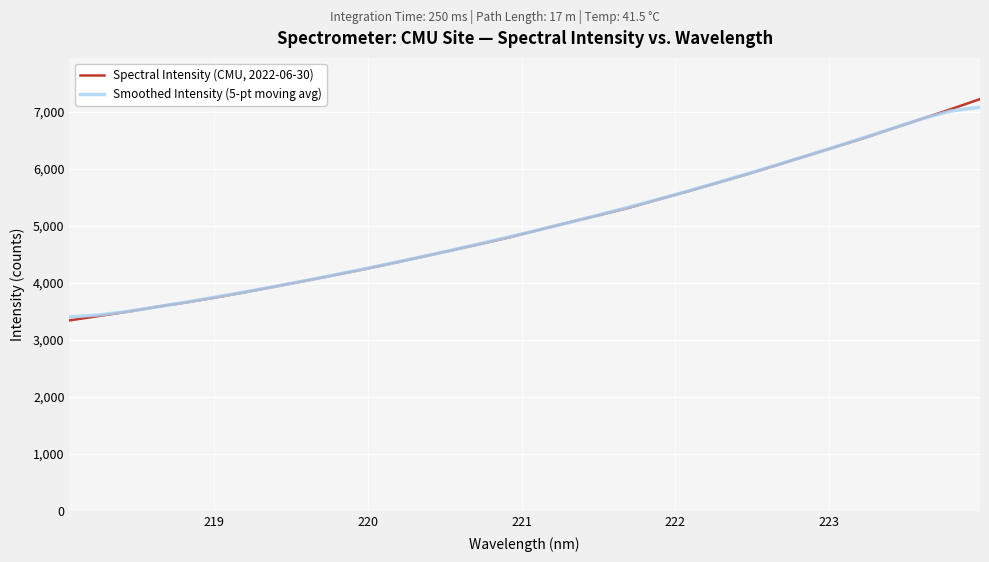

True or false: Spectral Intensity (CMU, 2022-06-30) has more than 1 points higher than both neighbors.

False